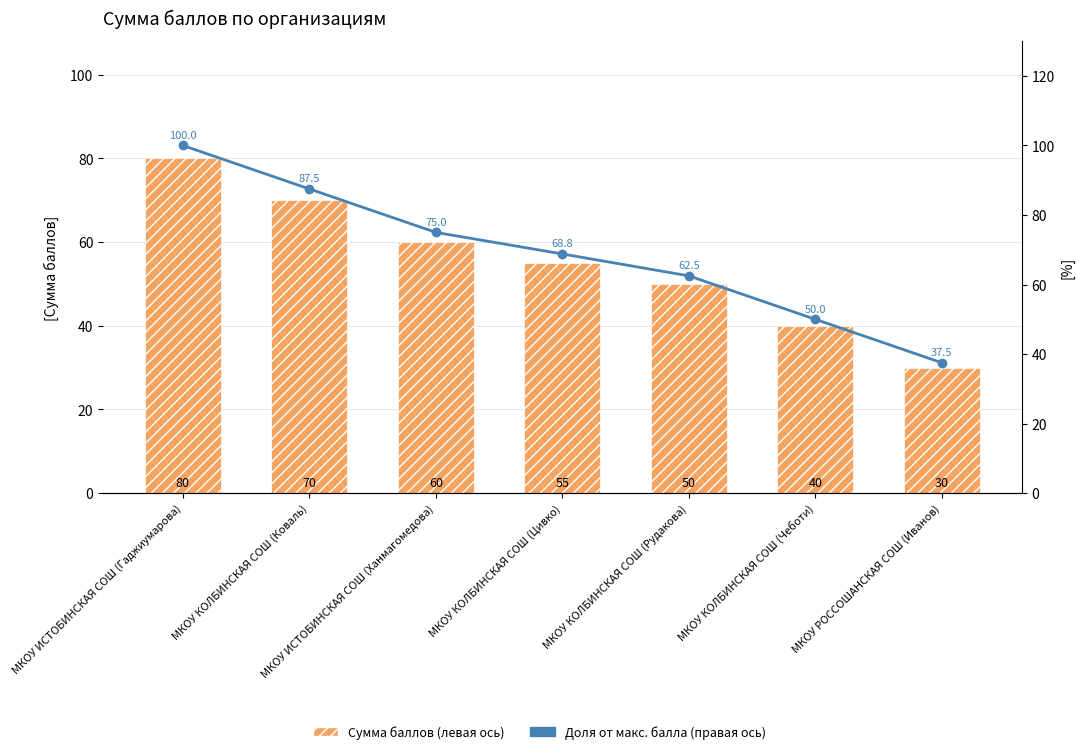

Count the number of data series in this chart.

2